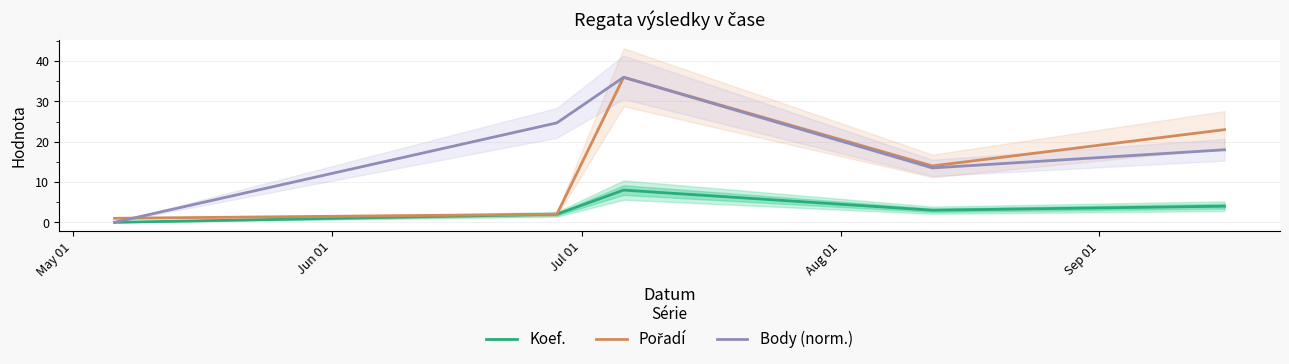

List the series in order of their overall mean, lowest first.

Koef., Pořadí, Body (norm.)